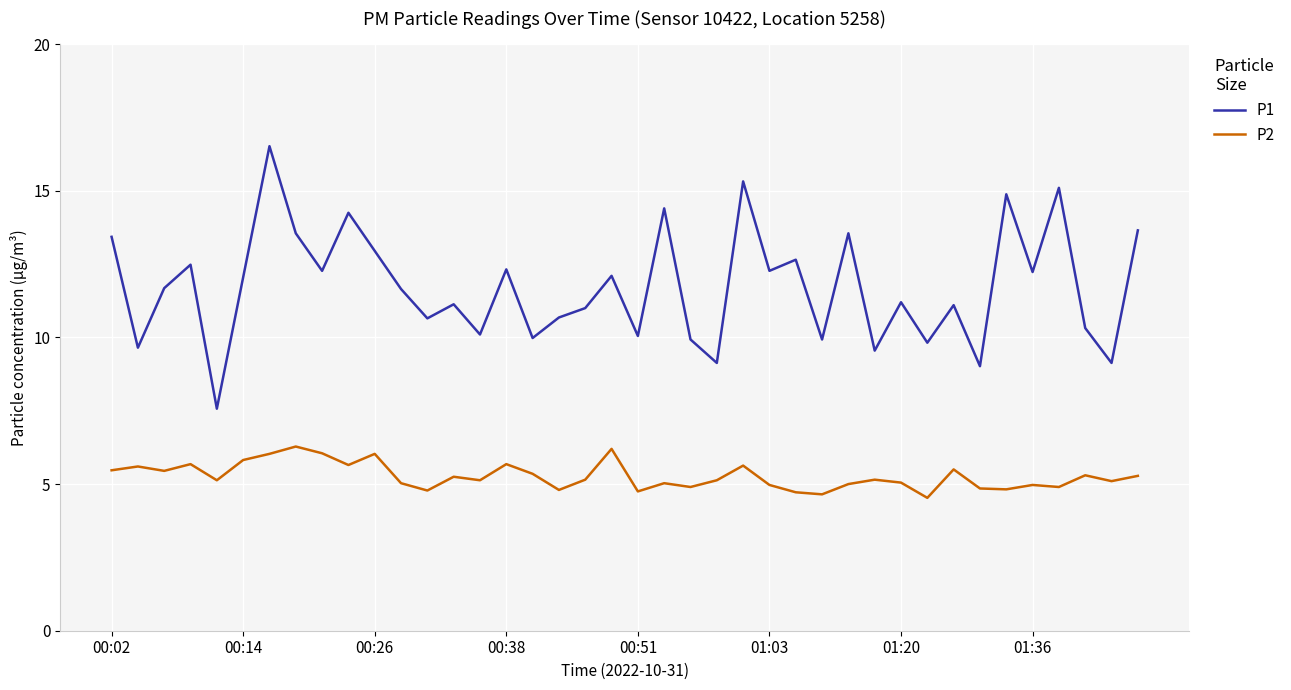

List the series in order of their overall mean, lowest first.

P2, P1